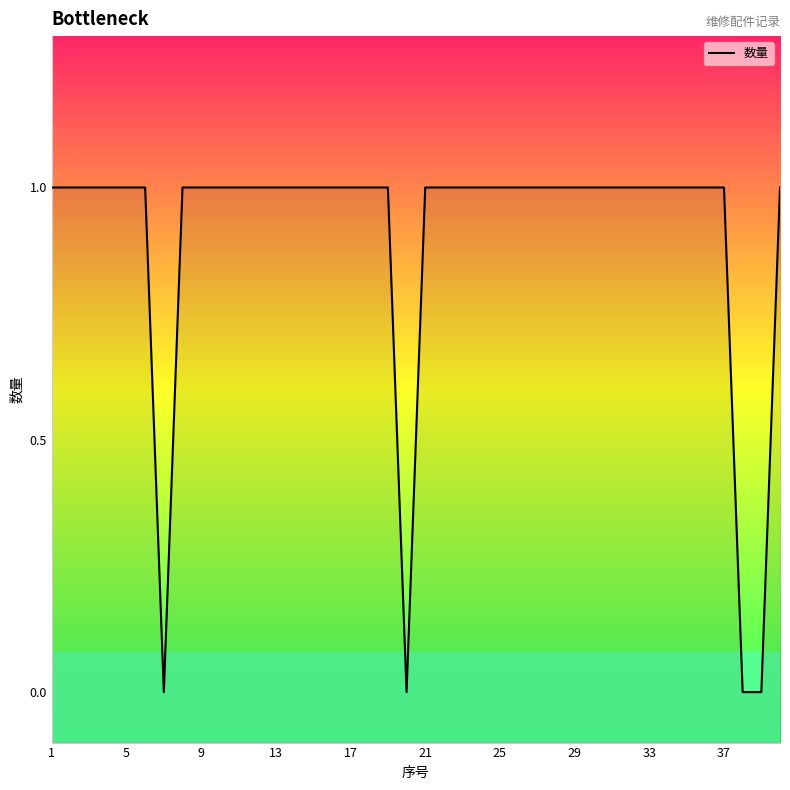

How many values are between 1 and 2?

36